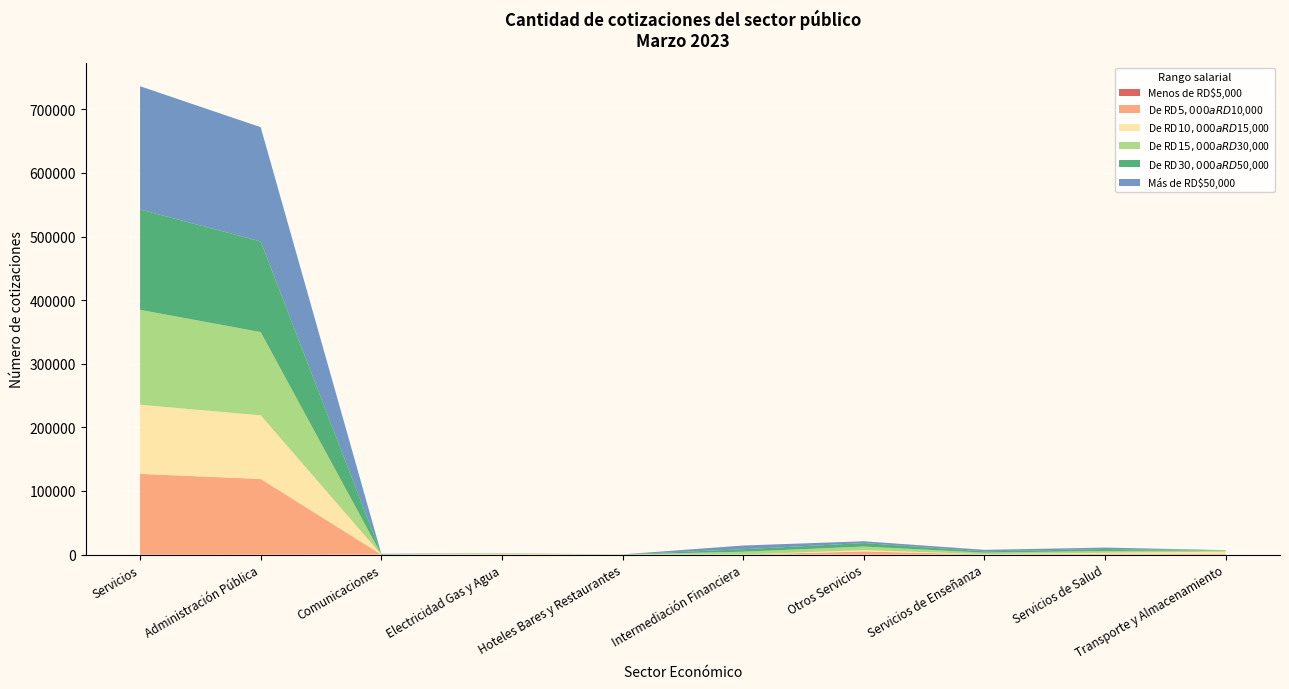

Reading right to left, extract all data points from this chart.

Menos de RD$5,000: 0	17	52	56	14	0	1	0	265	405
De RD$5,000 a RD$10,000: 844	1313	271	4847	100	0	473	2	118625	126475
De RD$10,000 a RD$15,000: 3723	1500	375	2147	84	4	806	1	100042	108682
De RD$15,000 a RD$30,000: 1947	2860	2421	5593	4387	154	637	330	130895	149224
De RD$30,000 a RD$50,000: 378	2993	1971	5476	3825	153	128	282	142500	157706
Más de RD$50,000: 128	2327	2377	2827	5873	39	57	601	179560	193789